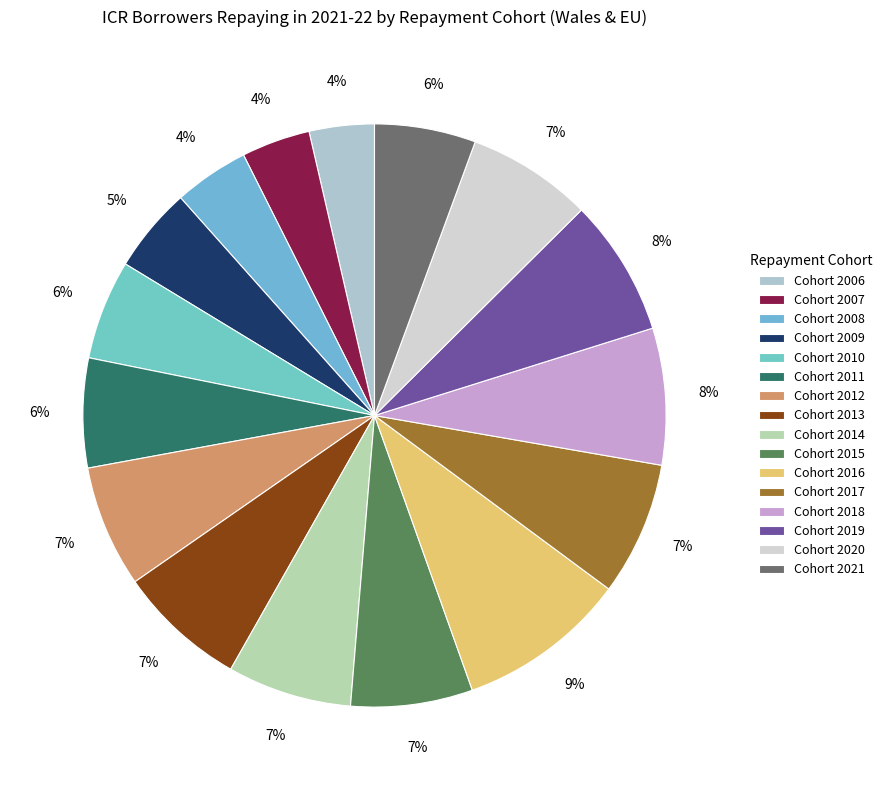

Rank the categories by value from highest to lowest.

2016, 2019, 2018, 2017, 2013, 2020, 2014, 2012, 2015, 2011, 2021, 2010, 2009, 2008, 2007, 2006